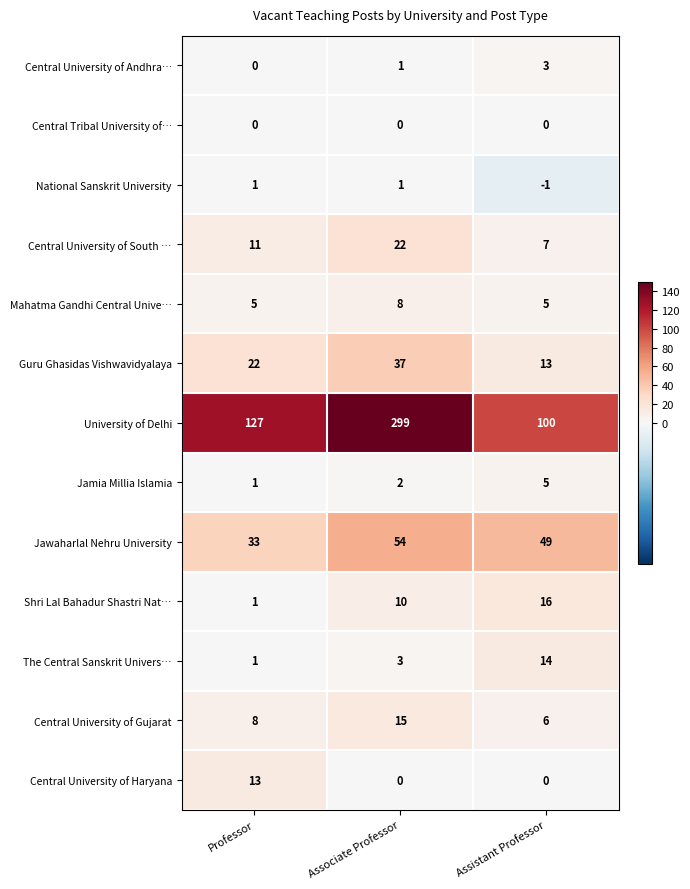

Between Professor and Associate Professor, which series saw the biggest shift?

University of Delhi